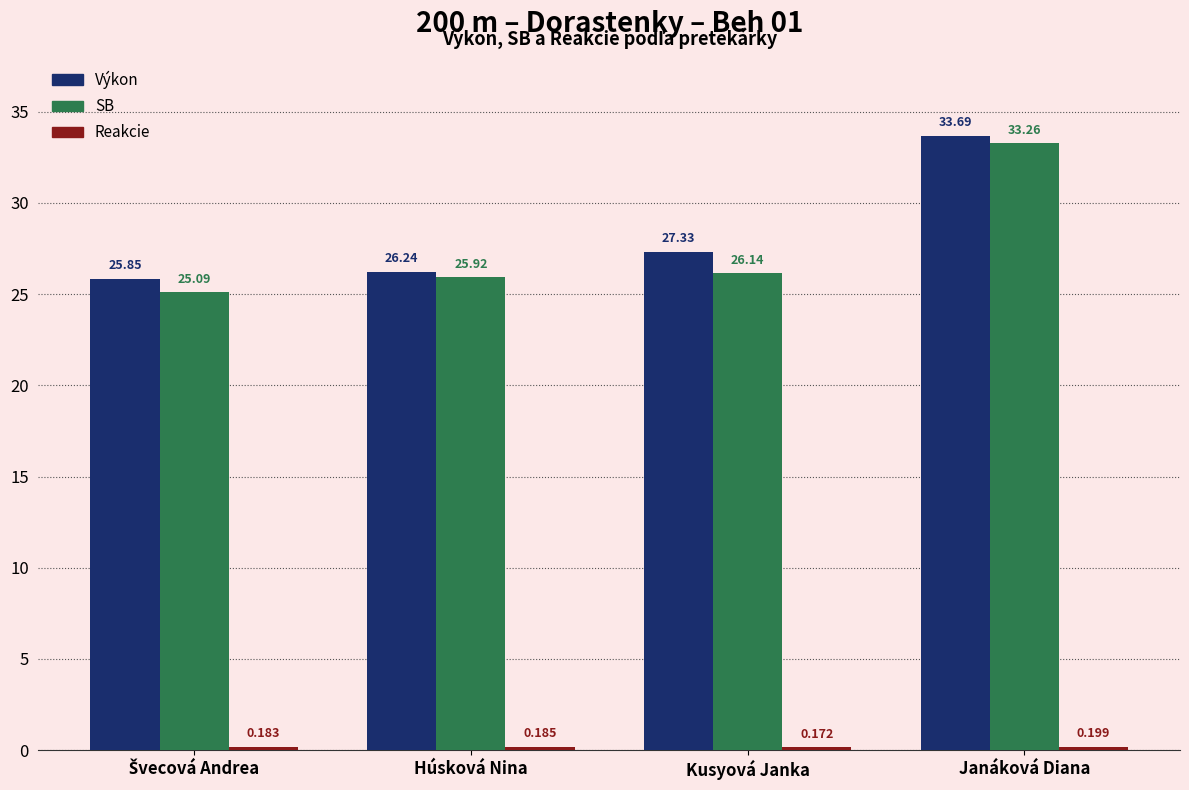

Which category has the highest value in the Výkon series?

Janáková Diana